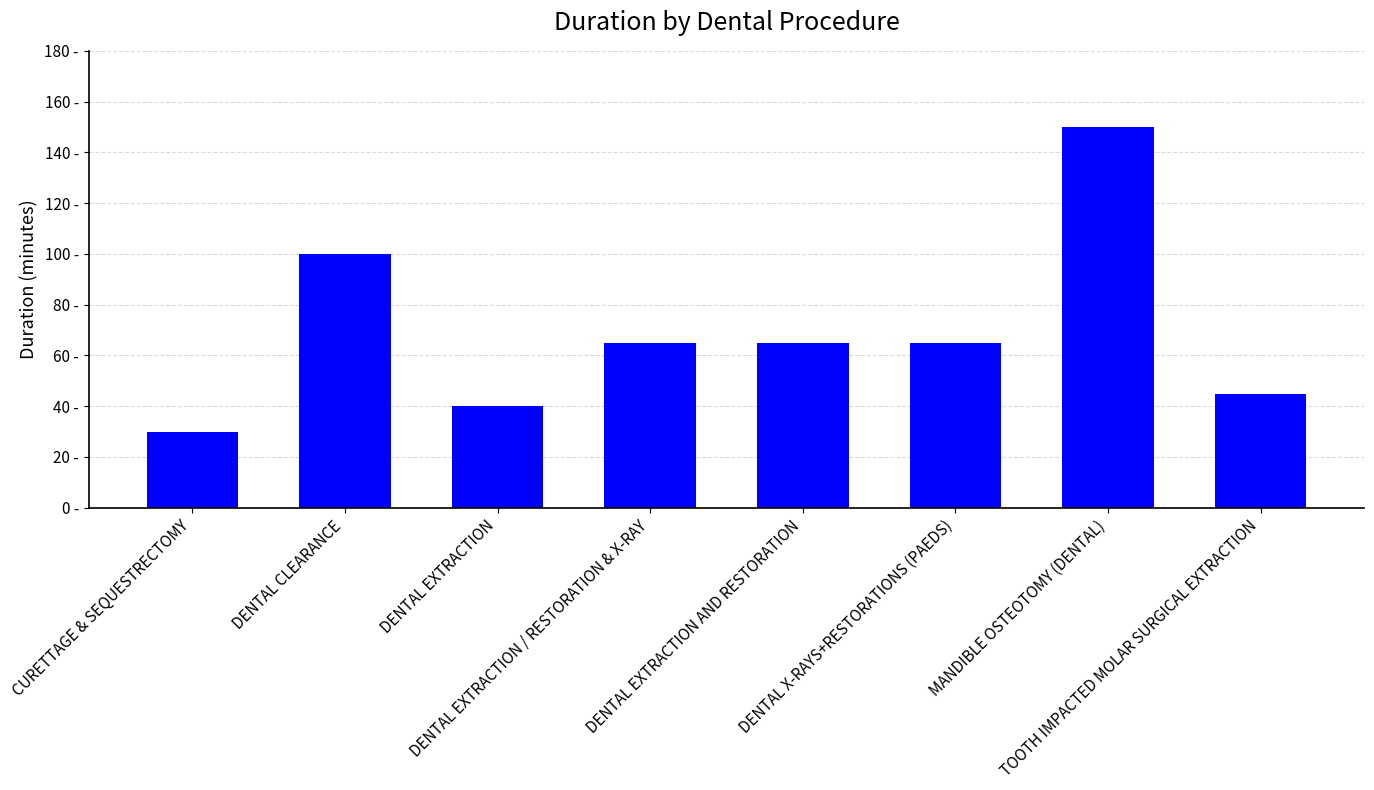

What is the difference between the maximum and minimum values?

120